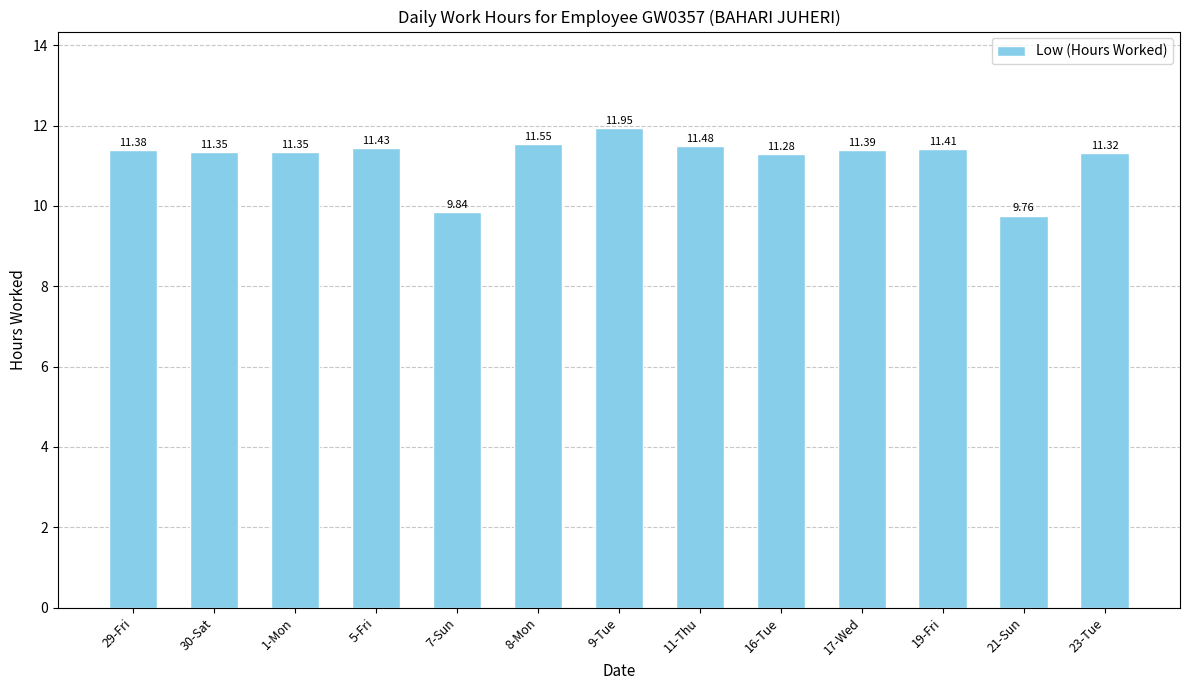

Which label corresponds to the smallest value in the chart?

21-Sun